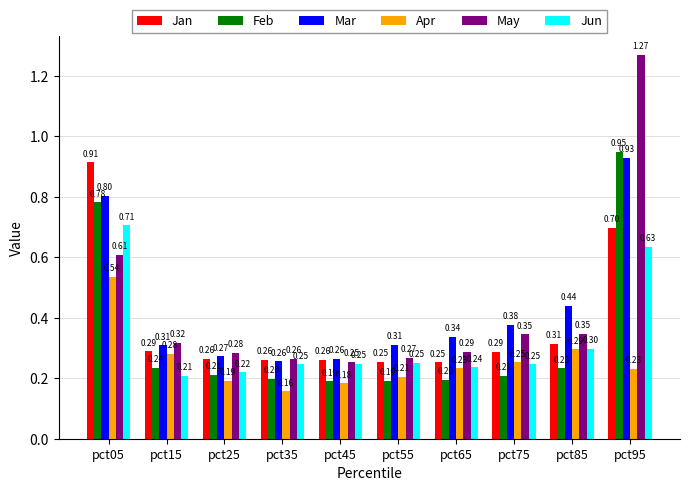

What is the minimum value for May?

0.3